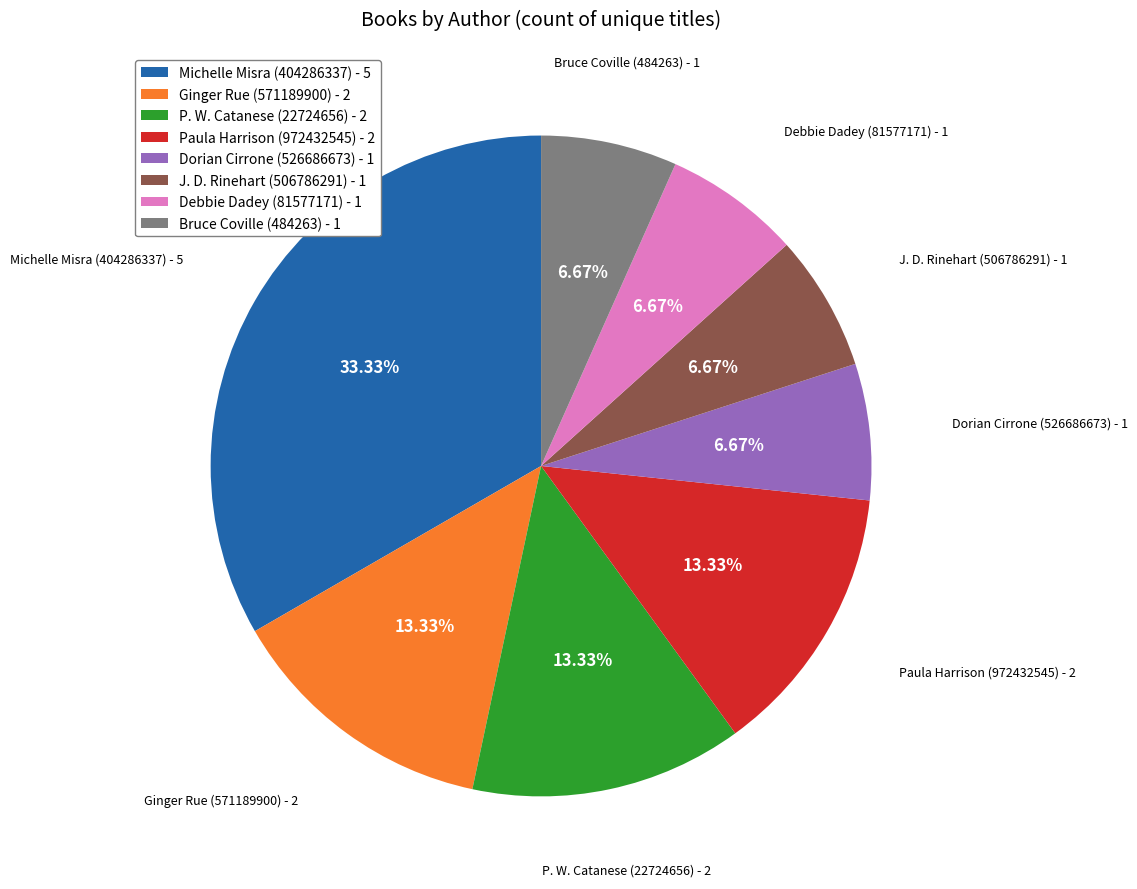

Does Paula Harrison (972432545) represent more than half of the total?

No